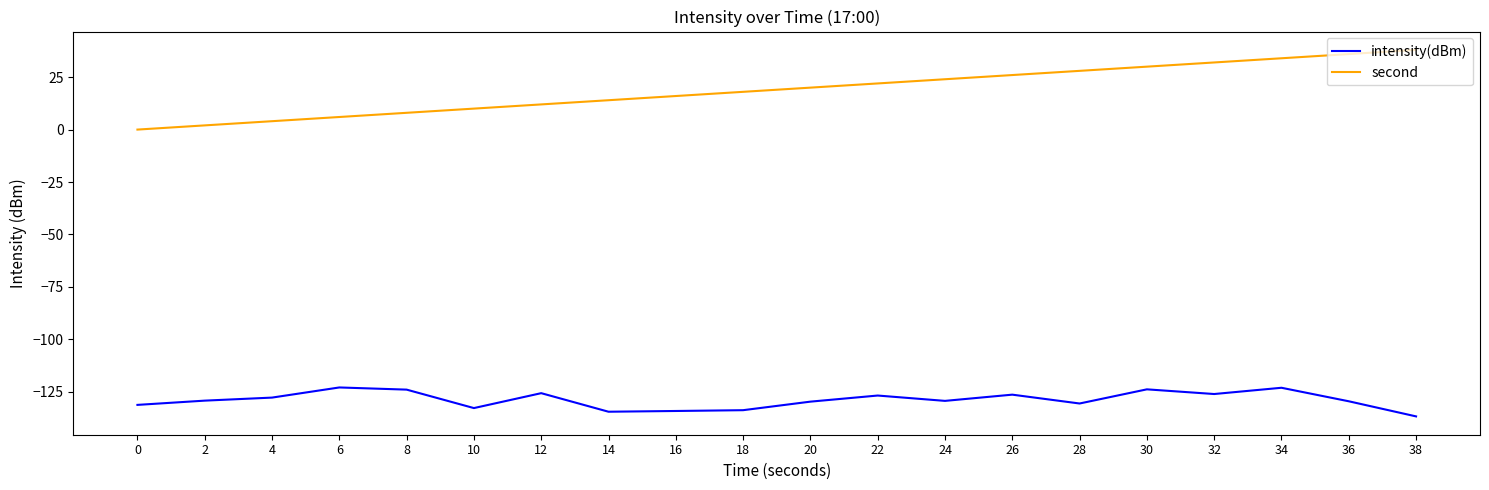

What is the smallest value displayed?

-136.7